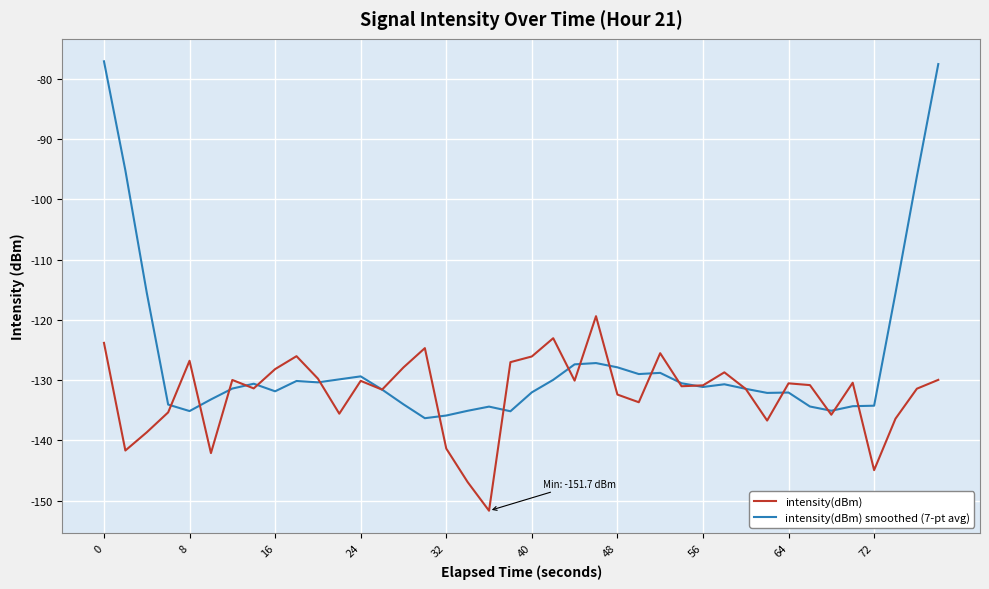

List the series in order of their overall mean, lowest first.

intensity(dBm), intensity(dBm) smoothed (7-pt avg)